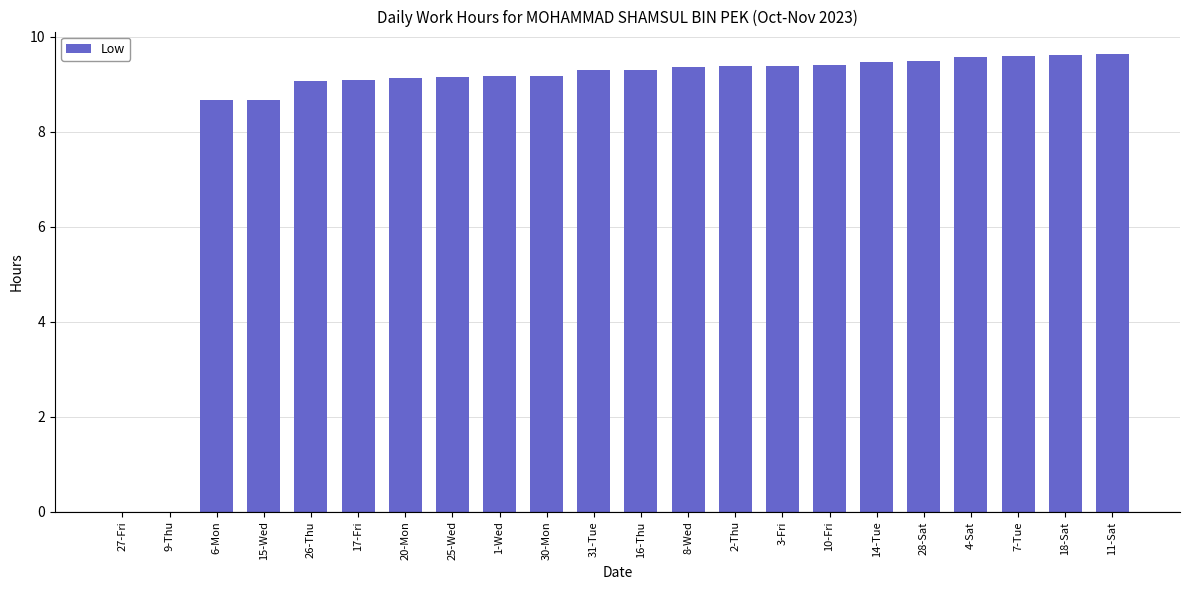

Approximately how many times larger is the value at 15-Wed compared to 30-Mon?

0.9